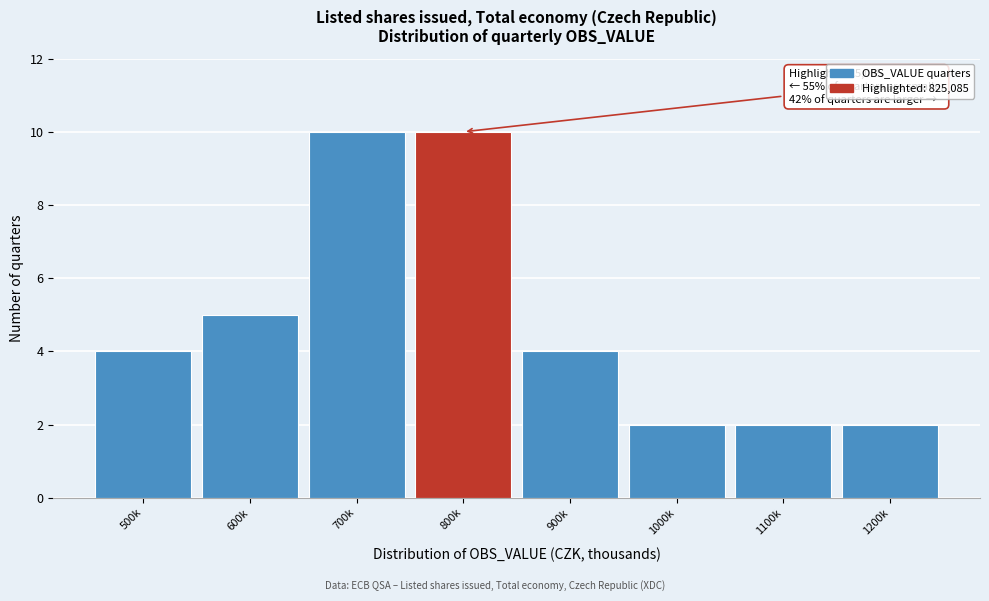

Reading left to right, transcribe all the data shown in this chart.

4	5	10	10	4	2	2	2